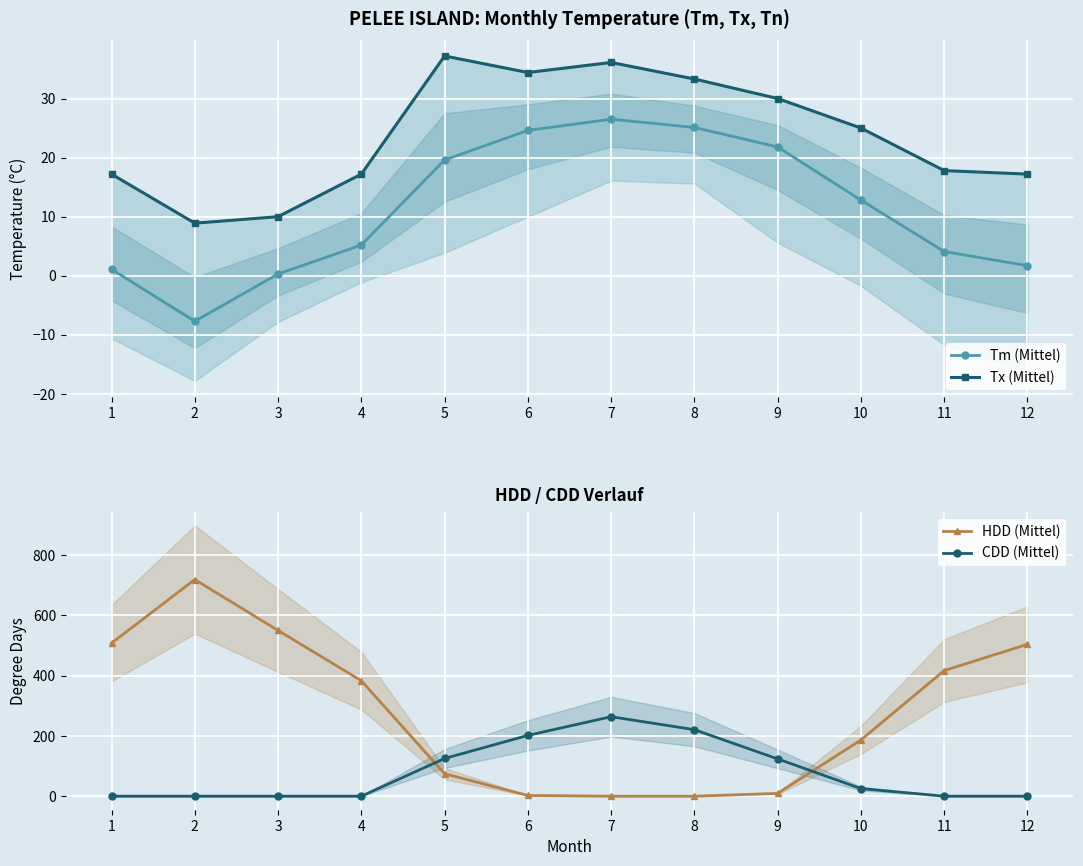

Reading right to left, transcribe all the data shown in this chart.

Tm (Mittel): 12=1.7	11=4.1	10=12.8	9=21.8	8=25.1	7=26.5	6=24.6	5=19.6	4=5.2	3=0.3	2=-7.7	1=1.1
Tx (Mittel): 12=17.2	11=17.8	10=25.0	9=30.0	8=33.3	7=36.1	6=34.4	5=37.2	4=17.2	3=10.0	2=8.9	1=17.2
HDD (Mittel): 12=504.0	11=416.7	10=186.6	9=9.2	8=0.0	7=0.0	6=2.4	5=74.5	4=383.1	3=549.9	2=718.9	1=508.0
CDD (Mittel): 12=0.0	11=0.0	10=25.2	9=123.7	8=220.7	7=263.7	6=201.7	5=125.1	4=0.0	3=0.0	2=0.0	1=0.0